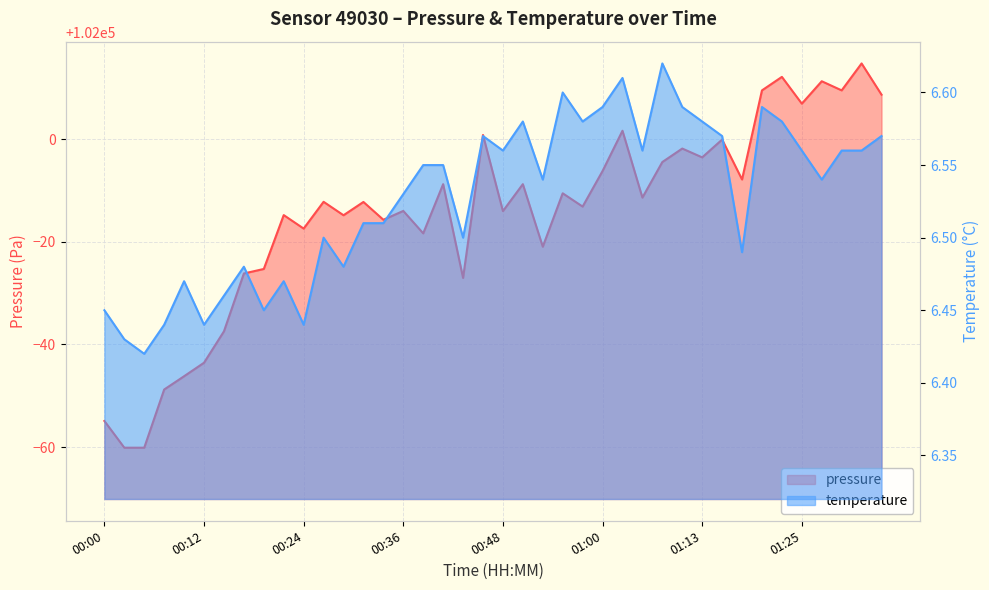

True or false: temperature and pressure cross at least once.

False